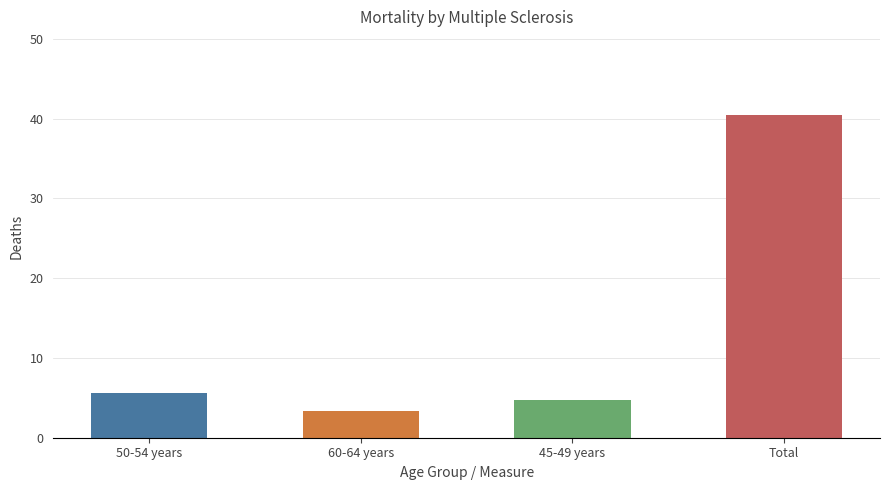

What is the change in value from 45-49 years to Total?

+35.7